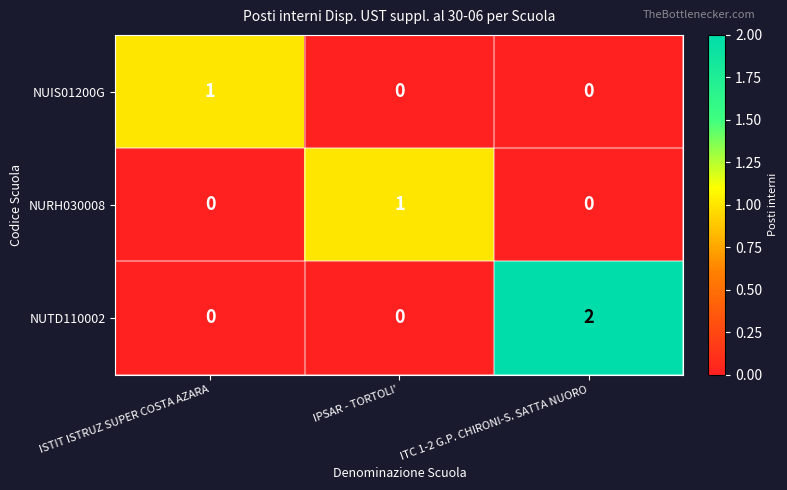

At how many categories does at least one series exceed 0?

3